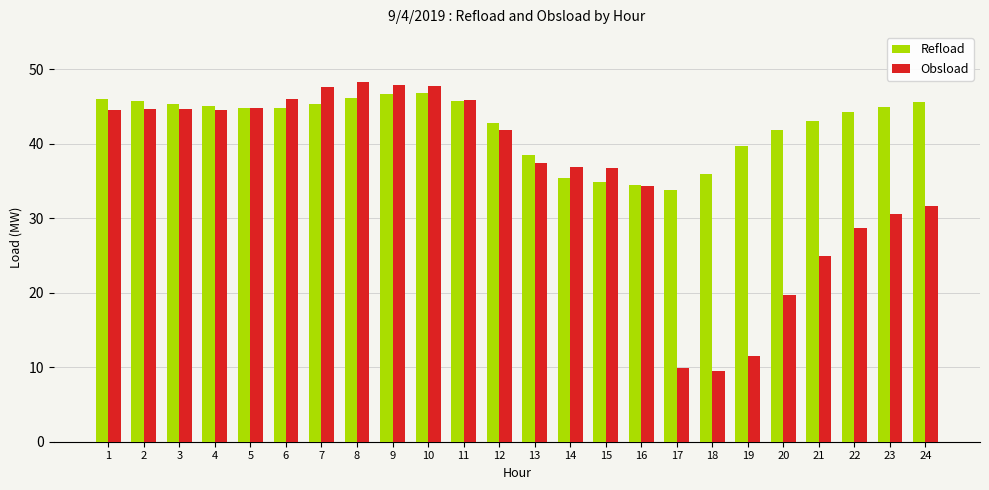

Between 4 and 19, which series saw the biggest shift?

Obsload